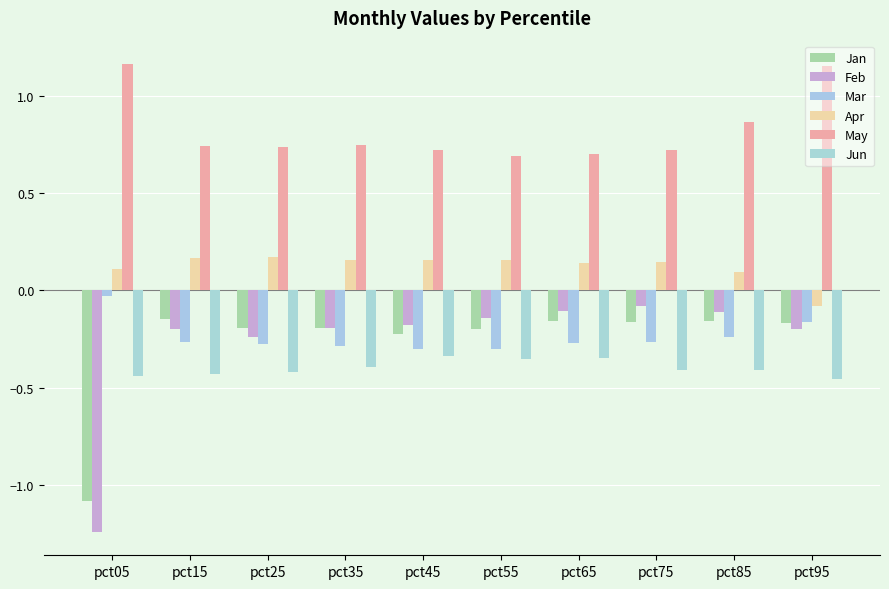

What is the spread (max minus min) of values at pct05?

2.4